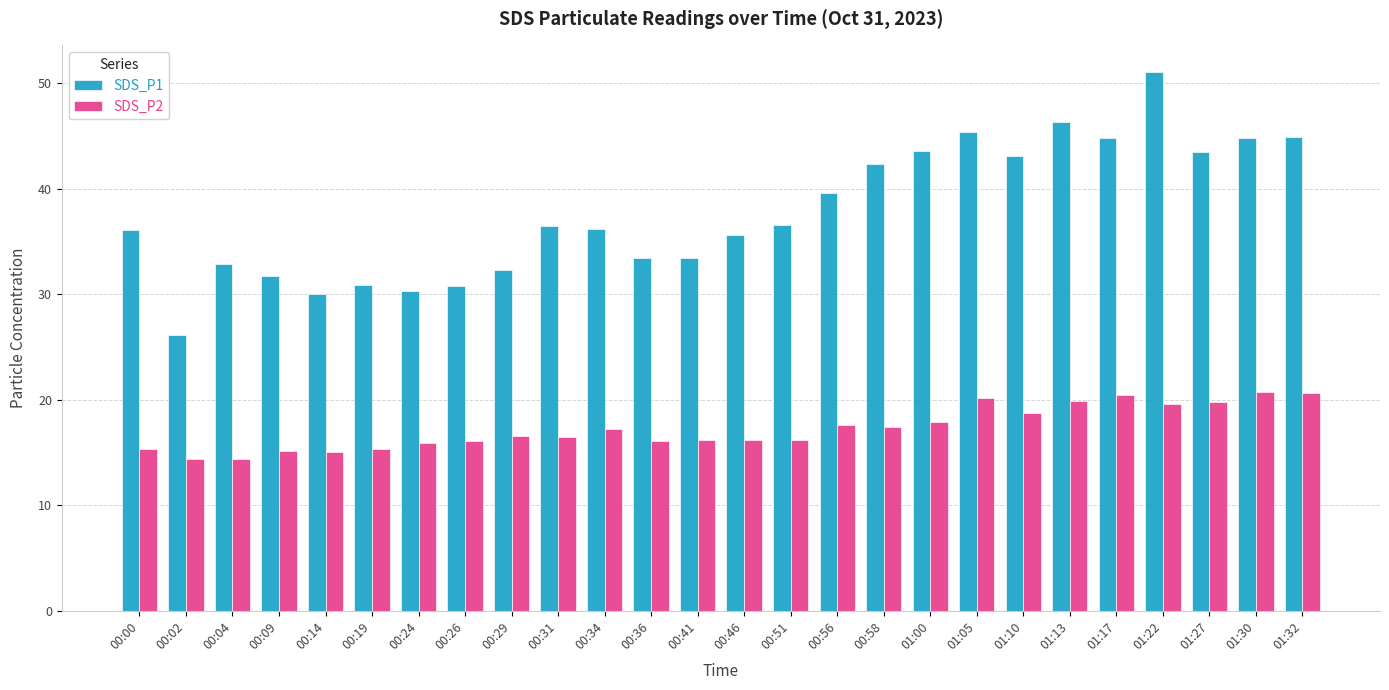

At how many categories does at least one series exceed 44?

6